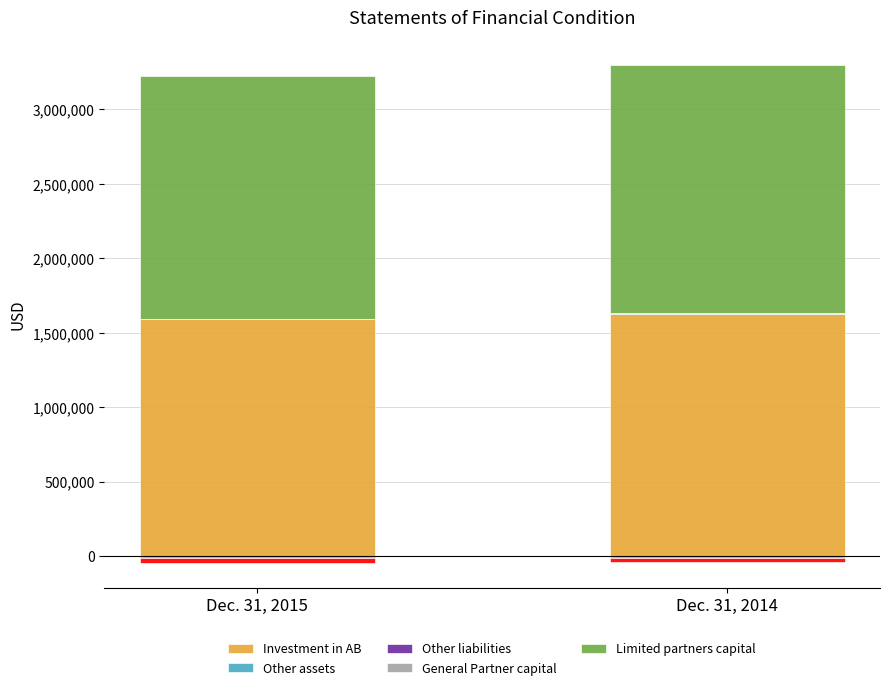

Rank the series by their maximum value, from highest to lowest.

Limited partners capital, Investment in AB, General Partner capital, Other liabilities, Other assets